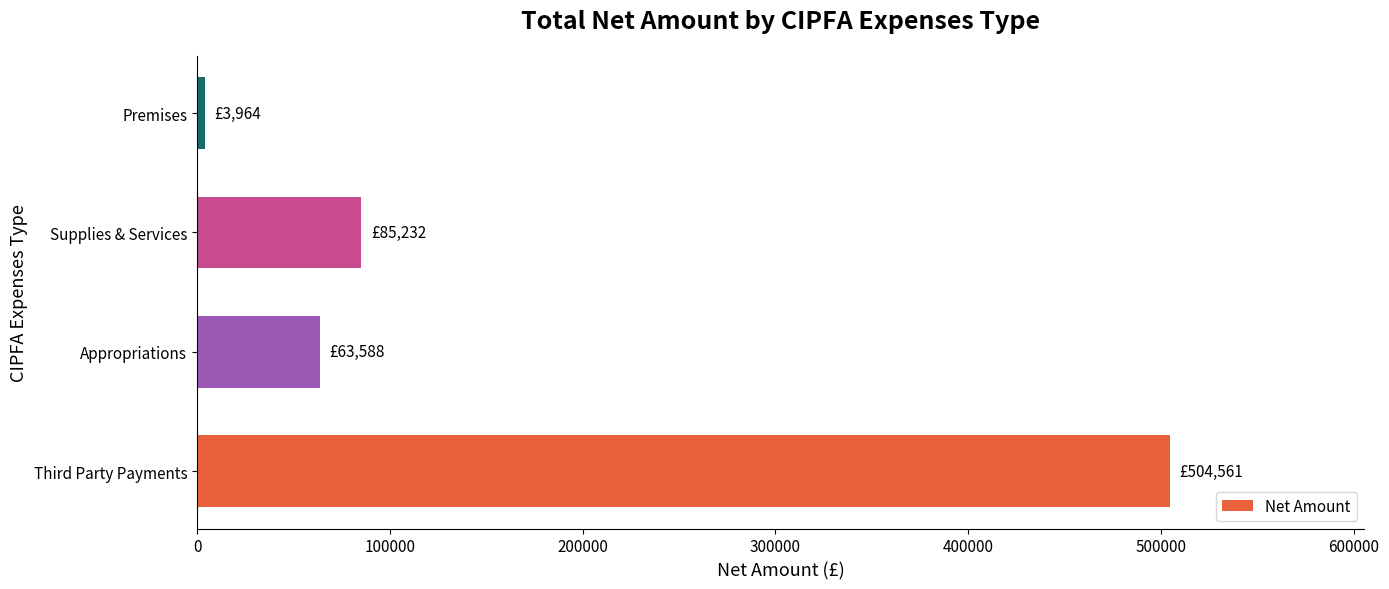

What is the change in value from Third Party Payments to Appropriations?

-440973